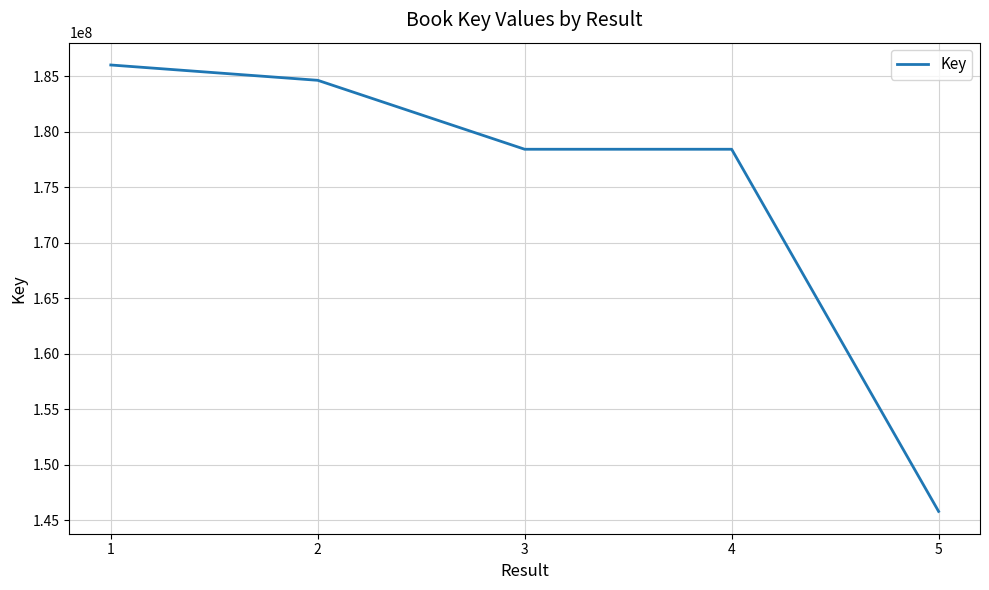

What is the sum of the values at 4 and 5?

324214375